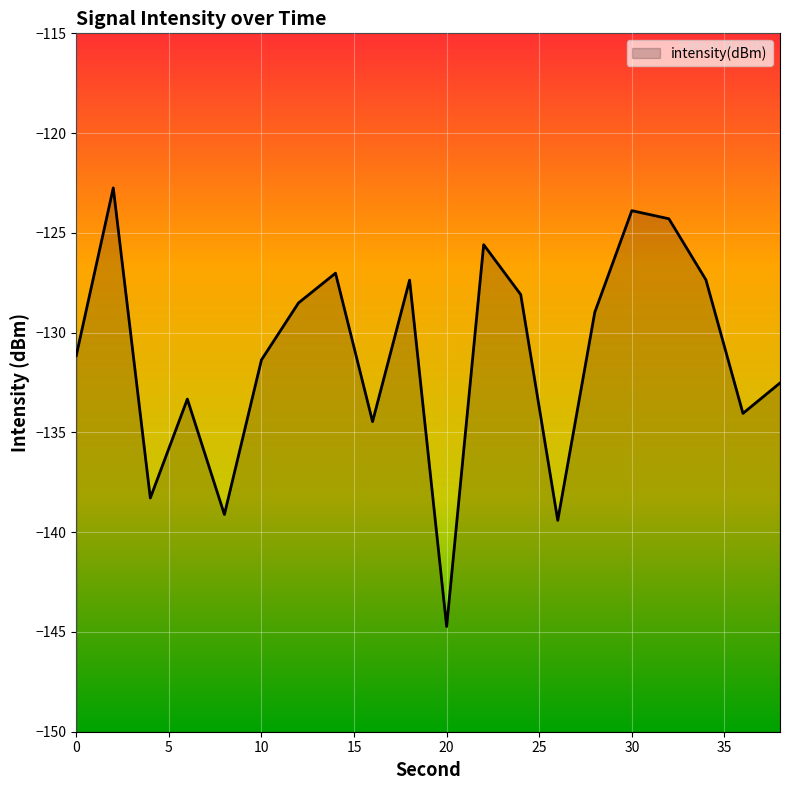

Where is the first local minimum?

4